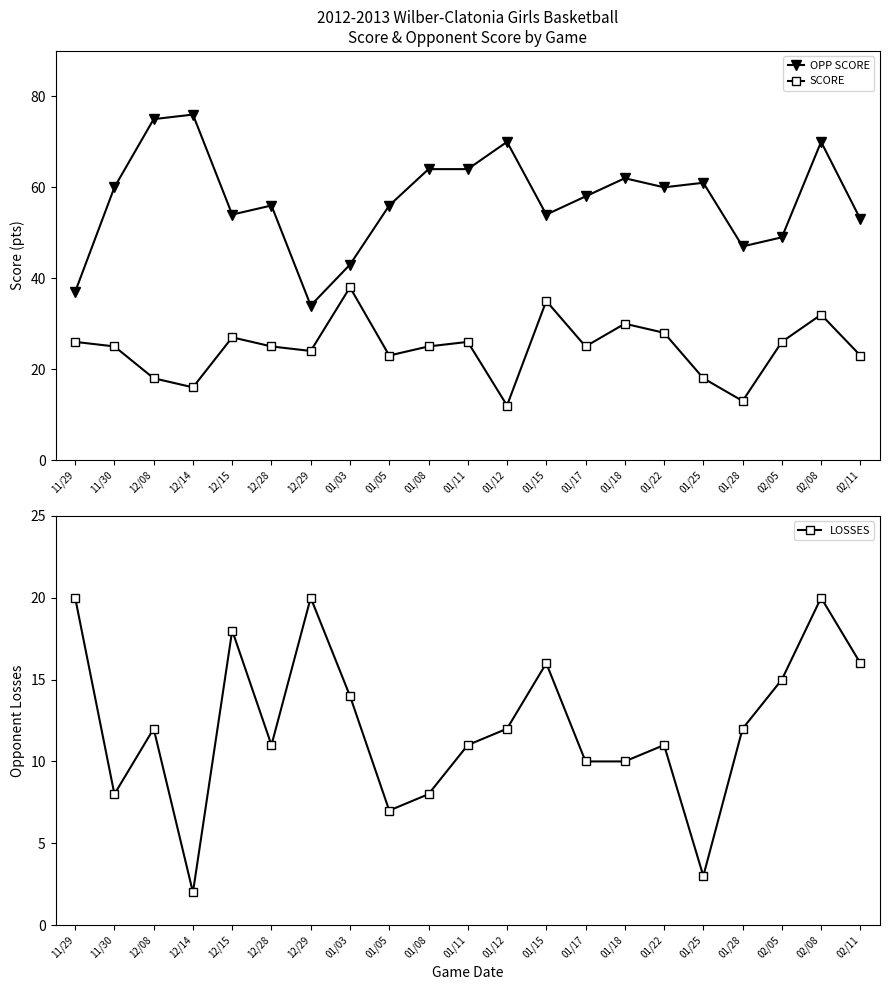

How many lines are shown in the chart?

3